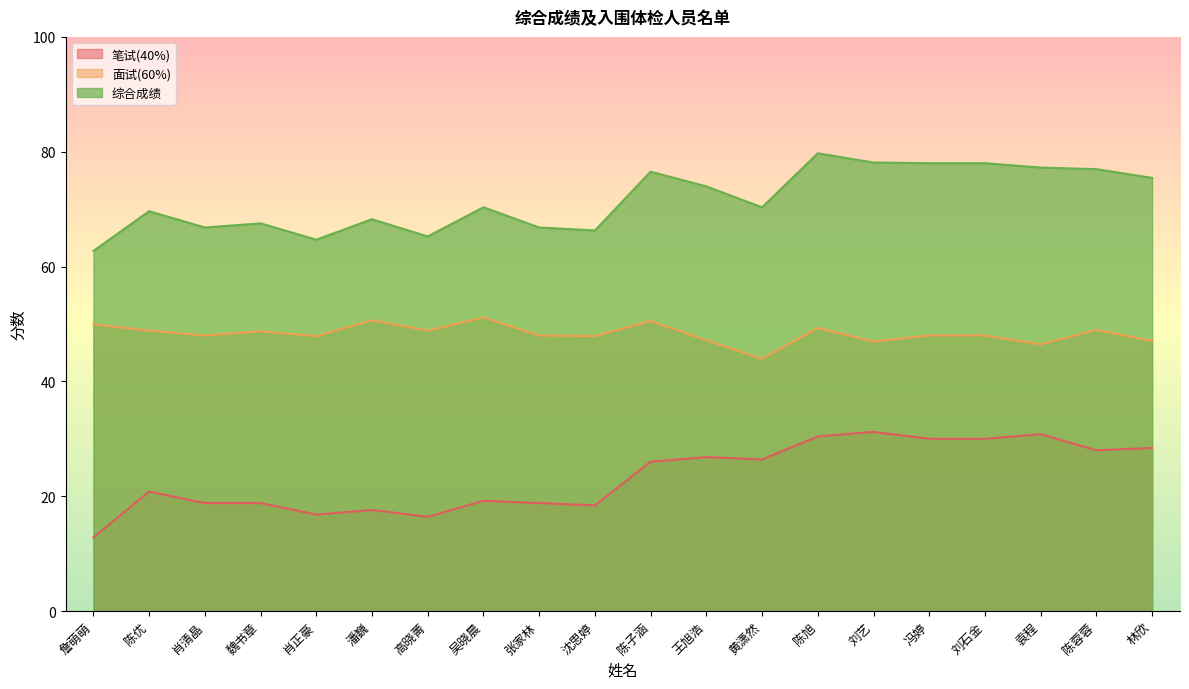

Rank the categories by 笔试(40%) value from highest to lowest.

刘艺, 袁程, 陈旭, 冯婷, 刘石金, 林欣, 陈蓉蓉, 王旭浩, 黄潇然, 陈子涵, 陈优, 吴晓晨, 肖清晶, 魏书章, 张家林, 沈思婷, 潘巍, 肖正豪, 高晓菁, 詹萌萌